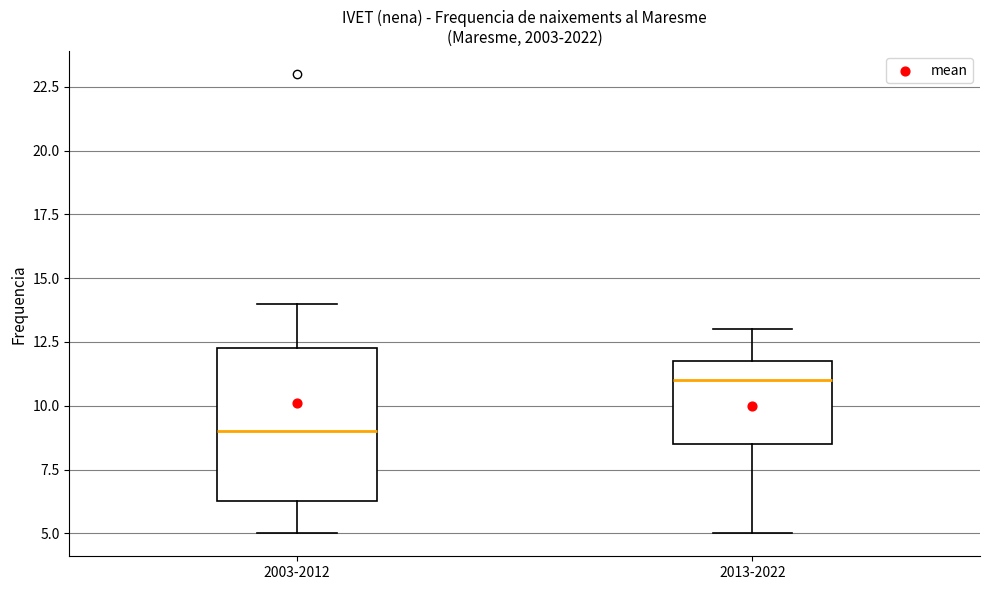

Comparing the boxes themselves (not the whiskers), which one is the tallest?

2003-2012